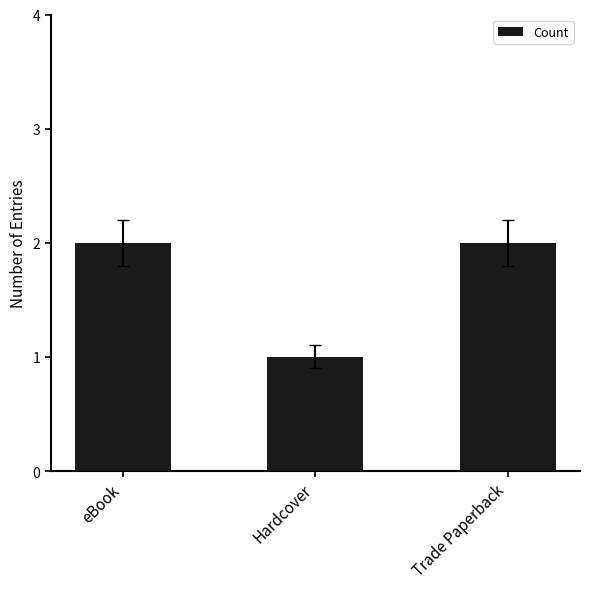

What is the label of the 3rd bar from the left?

Trade Paperback